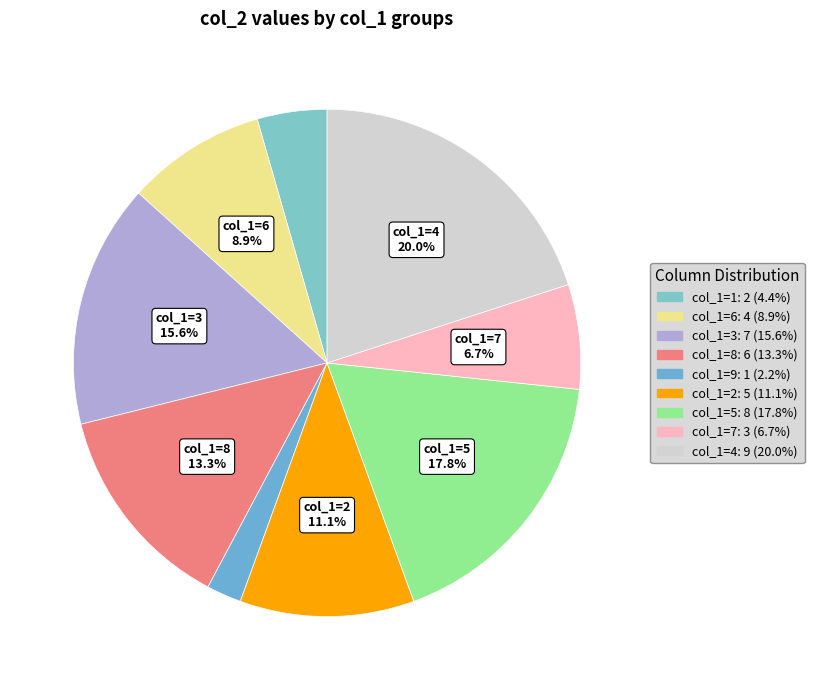

Count the number of slices in the pie.

9